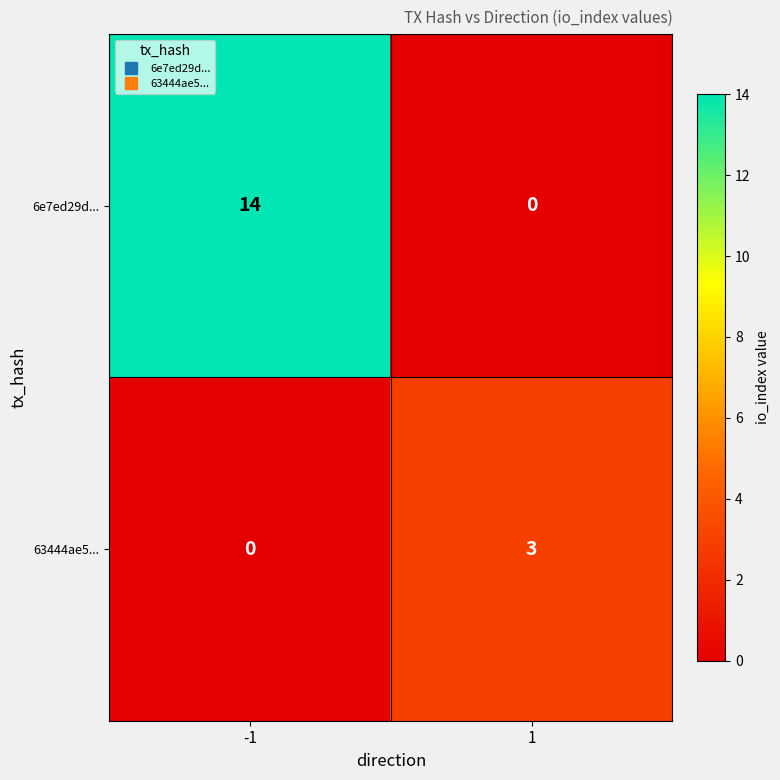

What is the sum of all 6e7ed29d... values?

14